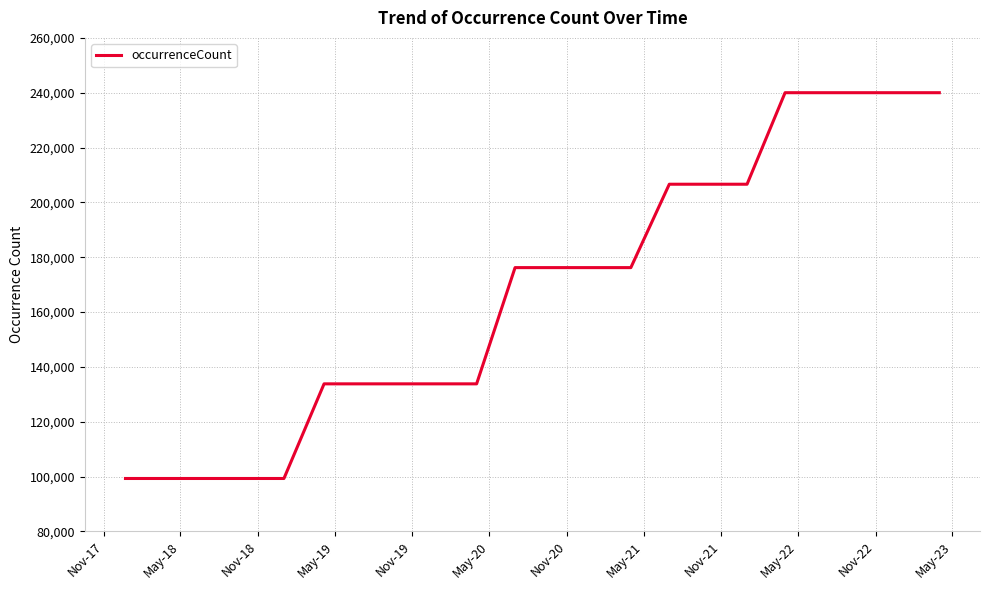

What is the smallest value displayed?

99294